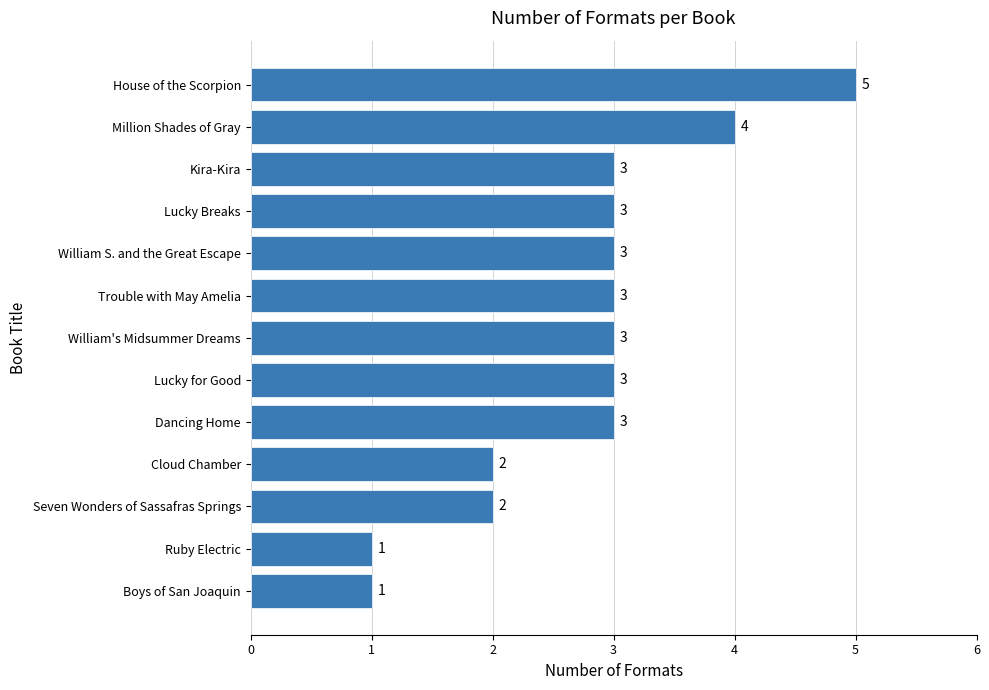

What is the ratio of the value at Lucky Breaks to the value at William's Midsummer Dreams?

1.0